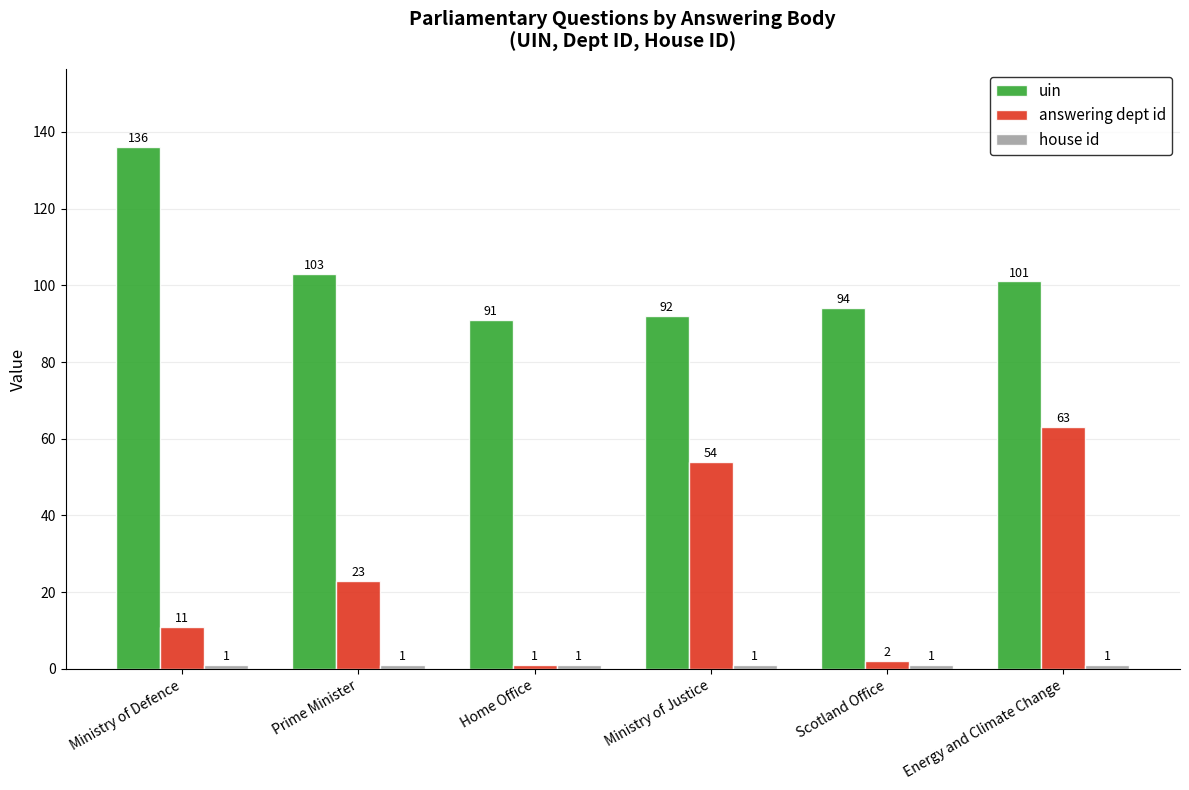

Where is answering dept id nearest to the value 32?

Prime Minister